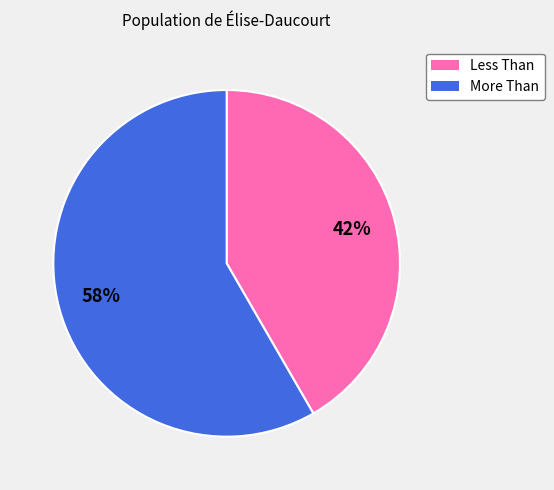

Which has a higher value, Less Than or More Than?

More Than